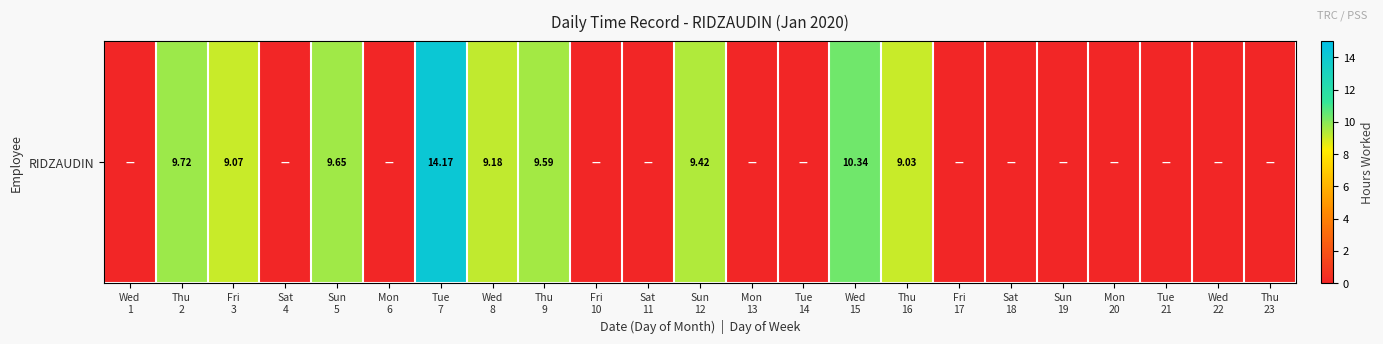

The value at Sun
5 is 9.7. True or false?

True